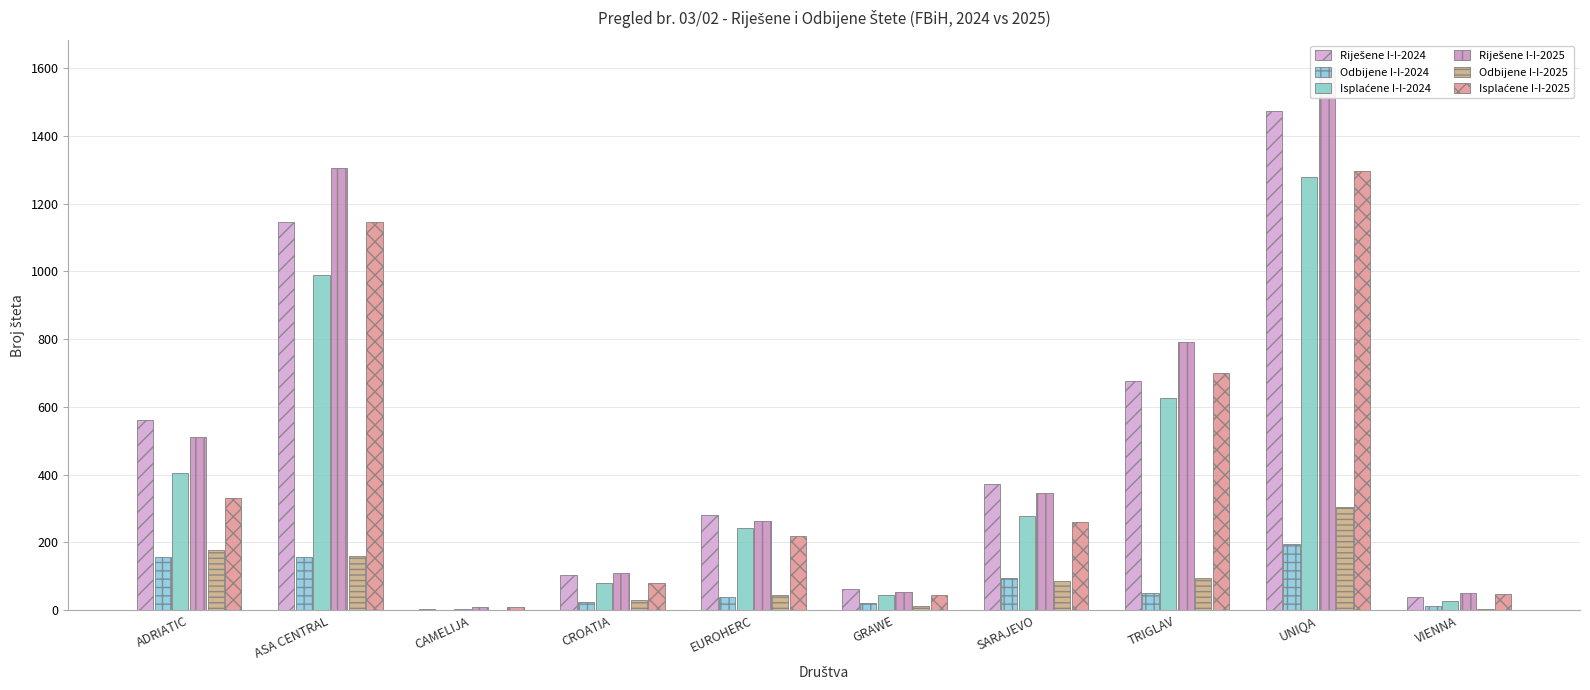

Reading left to right, what are all the values shown in this chart?

Riješene I-I-2024: ADRIATIC=562	ASA CENTRAL=1147	CAMELIJA=3	CROATIA=104	EUROHERC=282	GRAWE=64	SARAJEVO=372	TRIGLAV=677	UNIQA=1474	VIENNA=40
Odbijene I-I-2024: ADRIATIC=156	ASA CENTRAL=156	CAMELIJA=0	CROATIA=25	EUROHERC=40	GRAWE=20	SARAJEVO=94	TRIGLAV=50	UNIQA=196	VIENNA=12
Isplaćene I-I-2024: ADRIATIC=406	ASA CENTRAL=991	CAMELIJA=3	CROATIA=79	EUROHERC=242	GRAWE=44	SARAJEVO=278	TRIGLAV=627	UNIQA=1278	VIENNA=28
Riješene I-I-2025: ADRIATIC=510	ASA CENTRAL=1307	CAMELIJA=10	CROATIA=109	EUROHERC=263	GRAWE=55	SARAJEVO=345	TRIGLAV=793	UNIQA=1602	VIENNA=51
Odbijene I-I-2025: ADRIATIC=178	ASA CENTRAL=160	CAMELIJA=2	CROATIA=29	EUROHERC=45	GRAWE=11	SARAJEVO=86	TRIGLAV=94	UNIQA=304	VIENNA=3
Isplaćene I-I-2025: ADRIATIC=332	ASA CENTRAL=1147	CAMELIJA=8	CROATIA=80	EUROHERC=218	GRAWE=44	SARAJEVO=259	TRIGLAV=699	UNIQA=1298	VIENNA=48